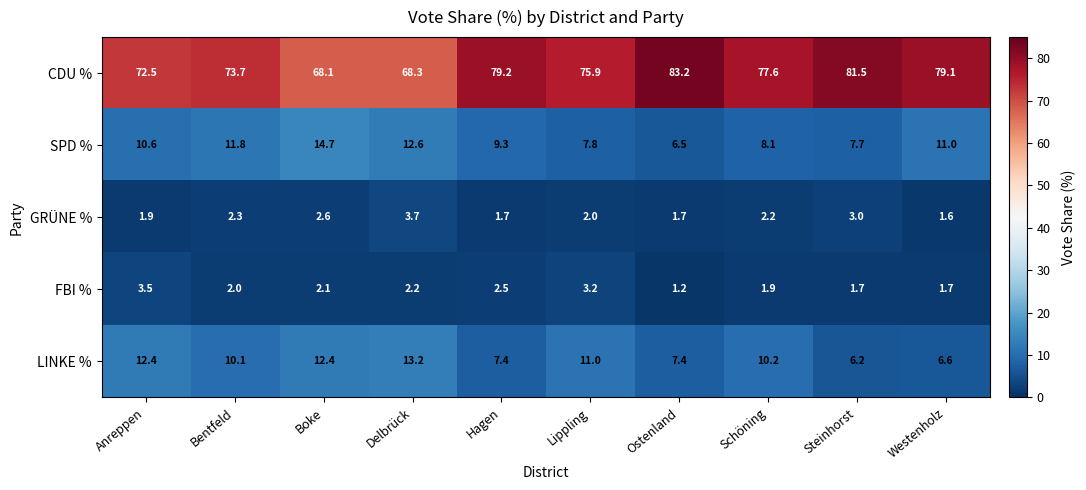

At Lippling, list the series in order from smallest to largest.

GRÜNE %, FBI %, SPD %, LINKE %, CDU %